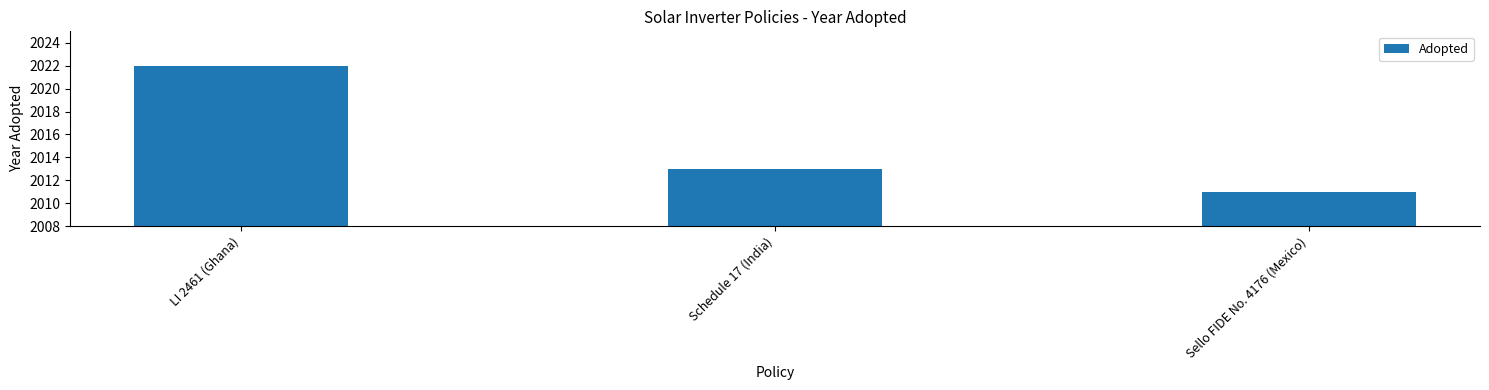

At which label does the data first exceed 2013?

LI 2461 (Ghana)